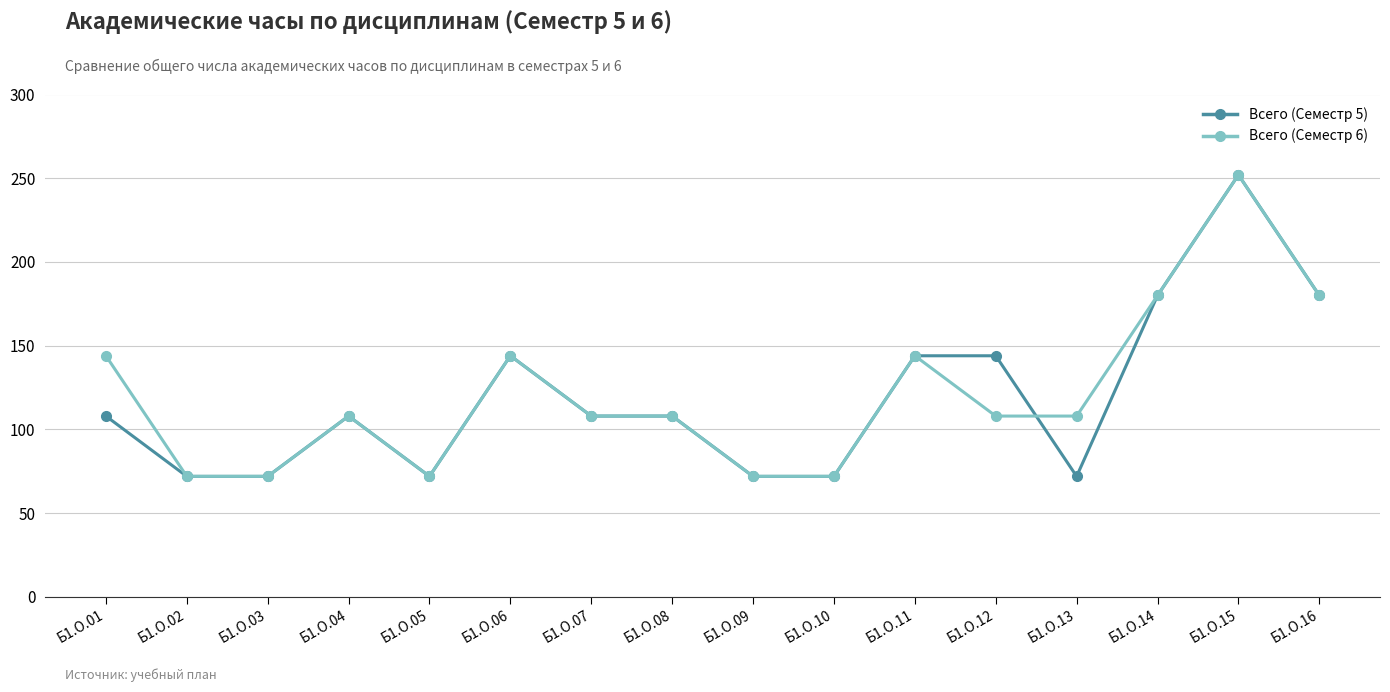

At which category does Всего (Семестр 5) reach its first local peak?

Б1.О.04